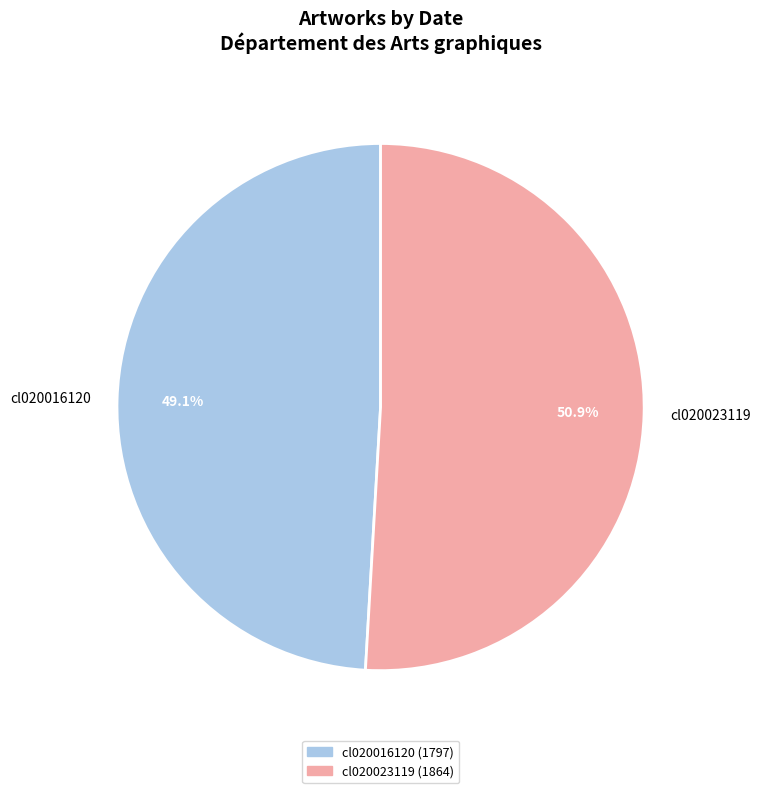

To the nearest percent, what is the combined percentage of cl020023119 and cl020016120?

100%